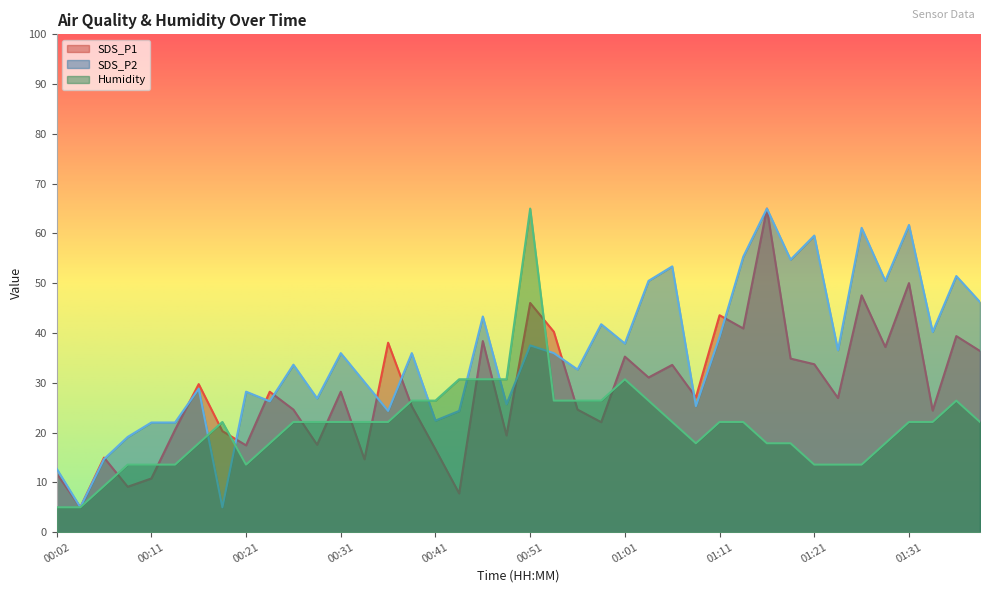

How many interior local peaks does the SDS_P1 series have?

14